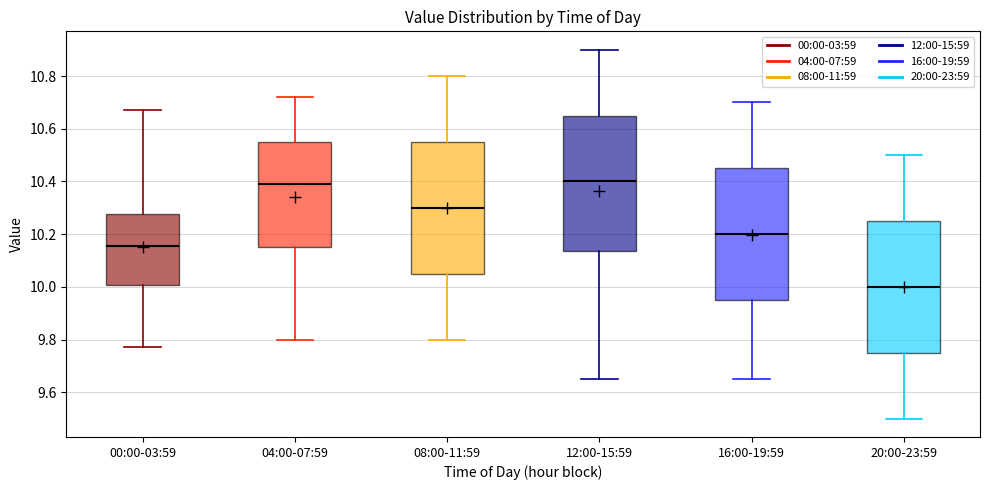

Reading left to right, read every box against the y-axis: the position of its median line, the range the box covers, and the ends of its whiskers. The values are not printed on the chart, so give them approximately, as read against the axis.

00:00-03:59: median 10.16, box 10.00 to 10.28, whiskers 9.78 to 10.68
04:00-07:59: median 10.40, box 10.16 to 10.56, whiskers 9.80 to 10.72
08:00-11:59: median 10.30, box 10.06 to 10.56, whiskers 9.80 to 10.80
12:00-15:59: median 10.40, box 10.14 to 10.66, whiskers 9.66 to 10.90
16:00-19:59: median 10.20, box 9.96 to 10.46, whiskers 9.66 to 10.70
20:00-23:59: median 10.00, box 9.76 to 10.26, whiskers 9.50 to 10.50